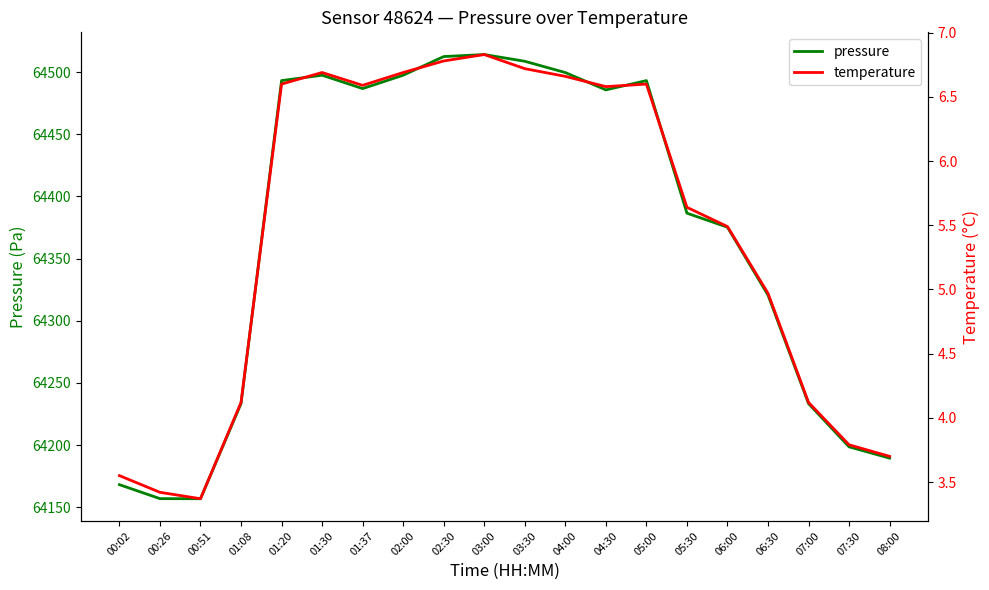

At which category is the sum across all series the highest?

03:00